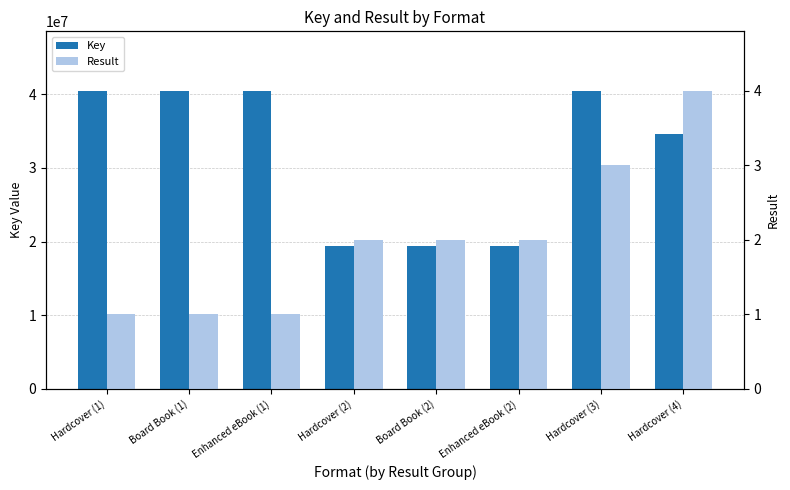

How many values in the Result series exceed 2?

2